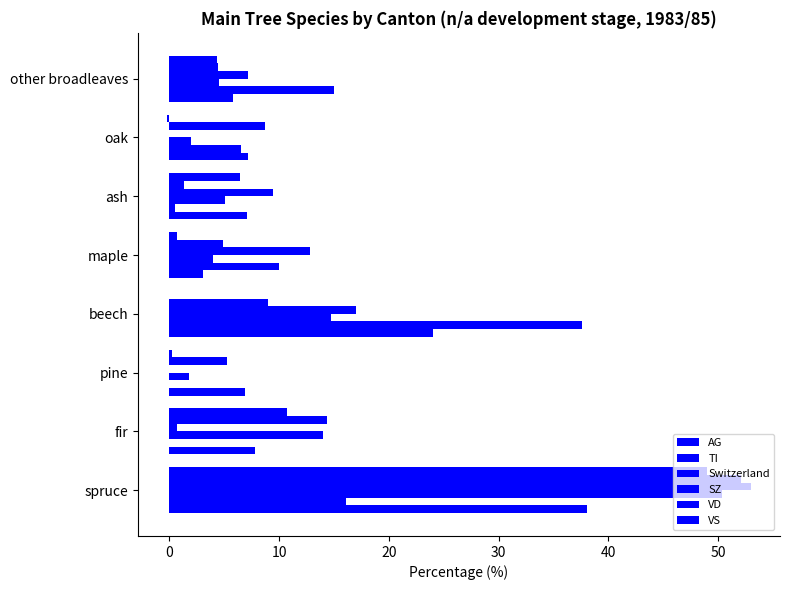

Count the number of categories in the chart.

8